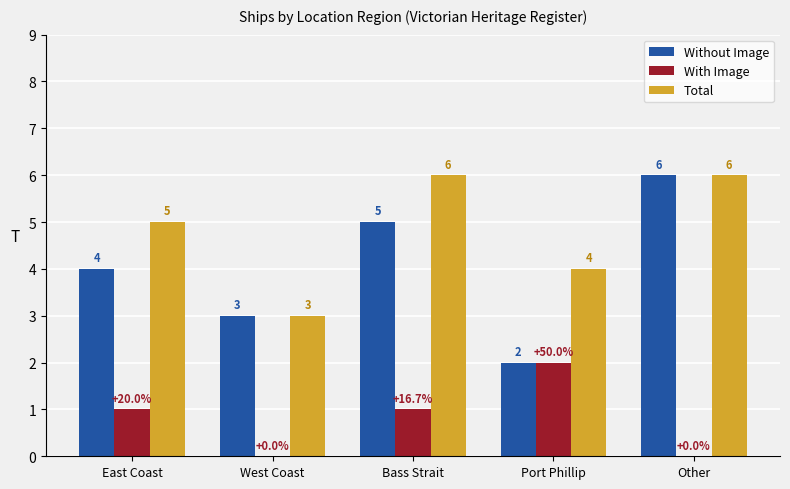

Reading left to right, list all the values displayed in this chart.

Without Image: East Coast=4	West Coast=3	Bass Strait=5	Port Phillip=2	Other=6
With Image: East Coast=1	West Coast=0	Bass Strait=1	Port Phillip=2	Other=0
Total: East Coast=5	West Coast=3	Bass Strait=6	Port Phillip=4	Other=6